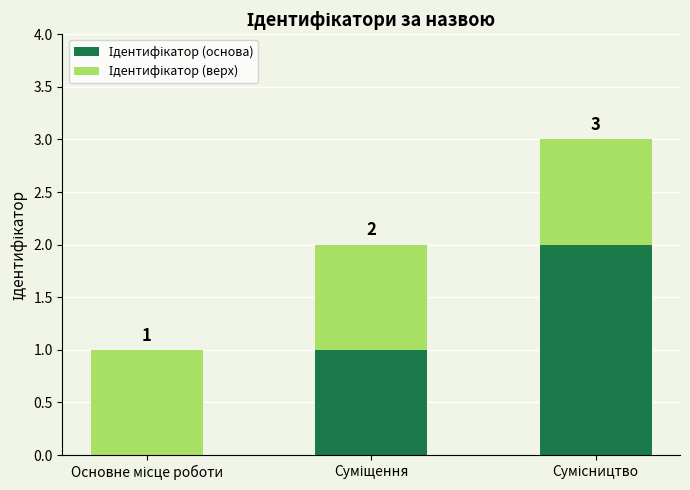

What is the total value across all series at Суміщення?

2